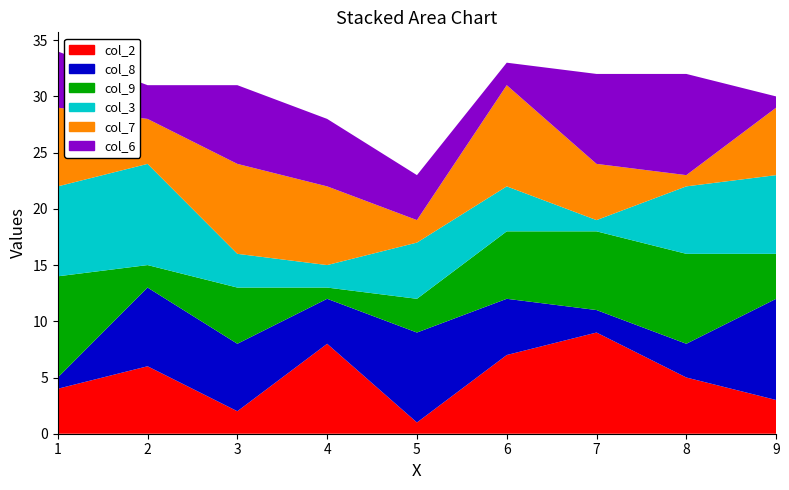

Reading left to right, list all the values displayed in this chart.

col_2: 1=4	2=6	3=2	4=8	5=1	6=7	7=9	8=5	9=3
col_8: 1=1	2=7	3=6	4=4	5=8	6=5	7=2	8=3	9=9
col_9: 1=9	2=2	3=5	4=1	5=3	6=6	7=7	8=8	9=4
col_3: 1=8	2=9	3=3	4=2	5=5	6=4	7=1	8=6	9=7
col_7: 1=7	2=4	3=8	4=7	5=2	6=9	7=5	8=1	9=6
col_6: 1=5	2=3	3=7	4=6	5=4	6=2	7=8	8=9	9=1